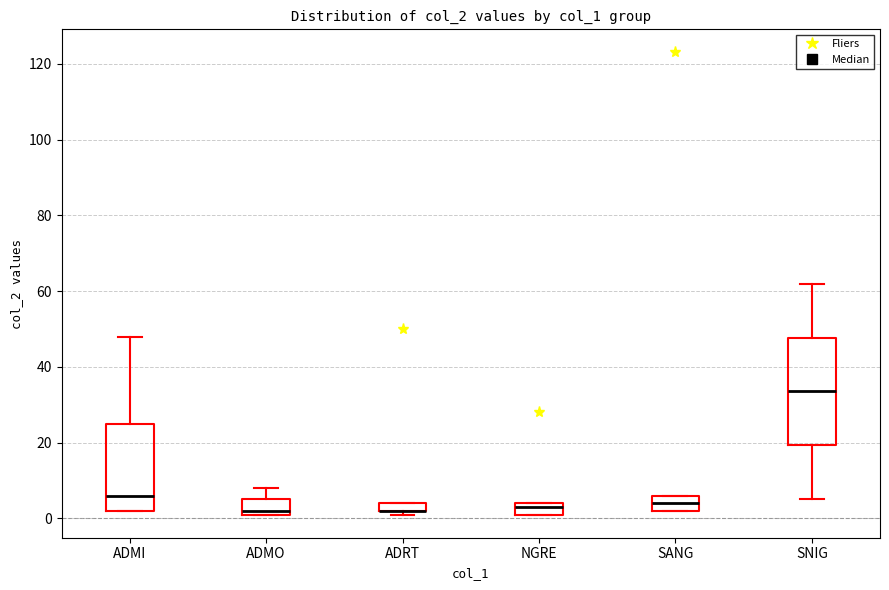

Where is the upper edge of the box for SNIG on the y-axis? The values are not printed on the chart, so give them approximately, as read against the axis.

48